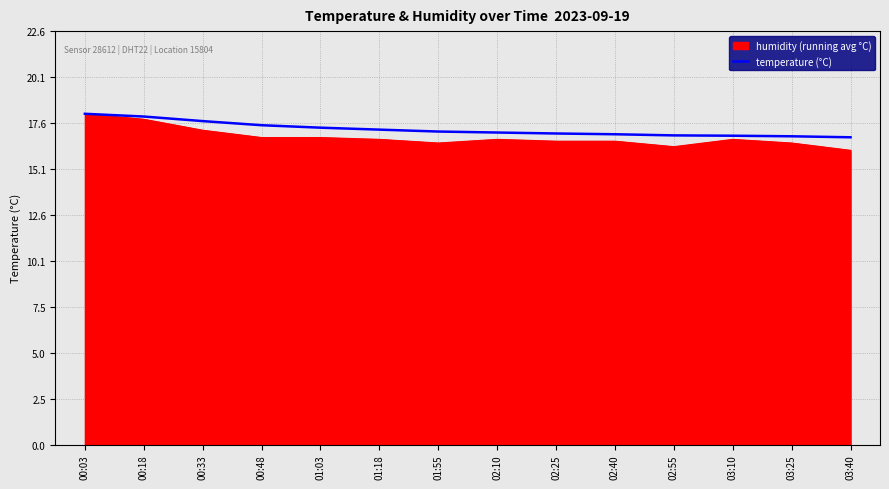

What is the total value across all series at 00:48?

34.3